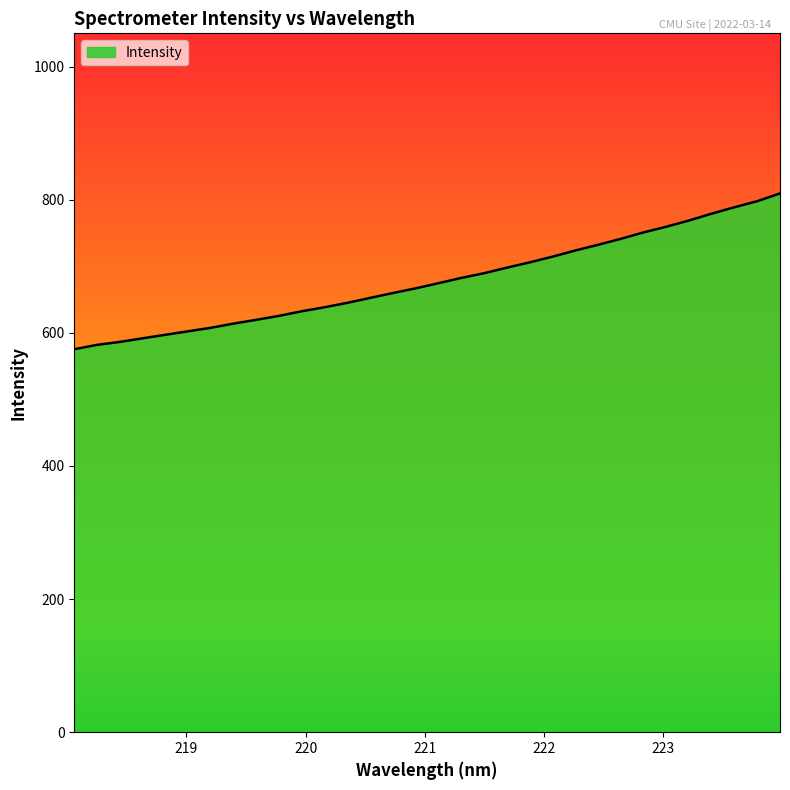

What is the difference between the maximum and minimum values?

234.1